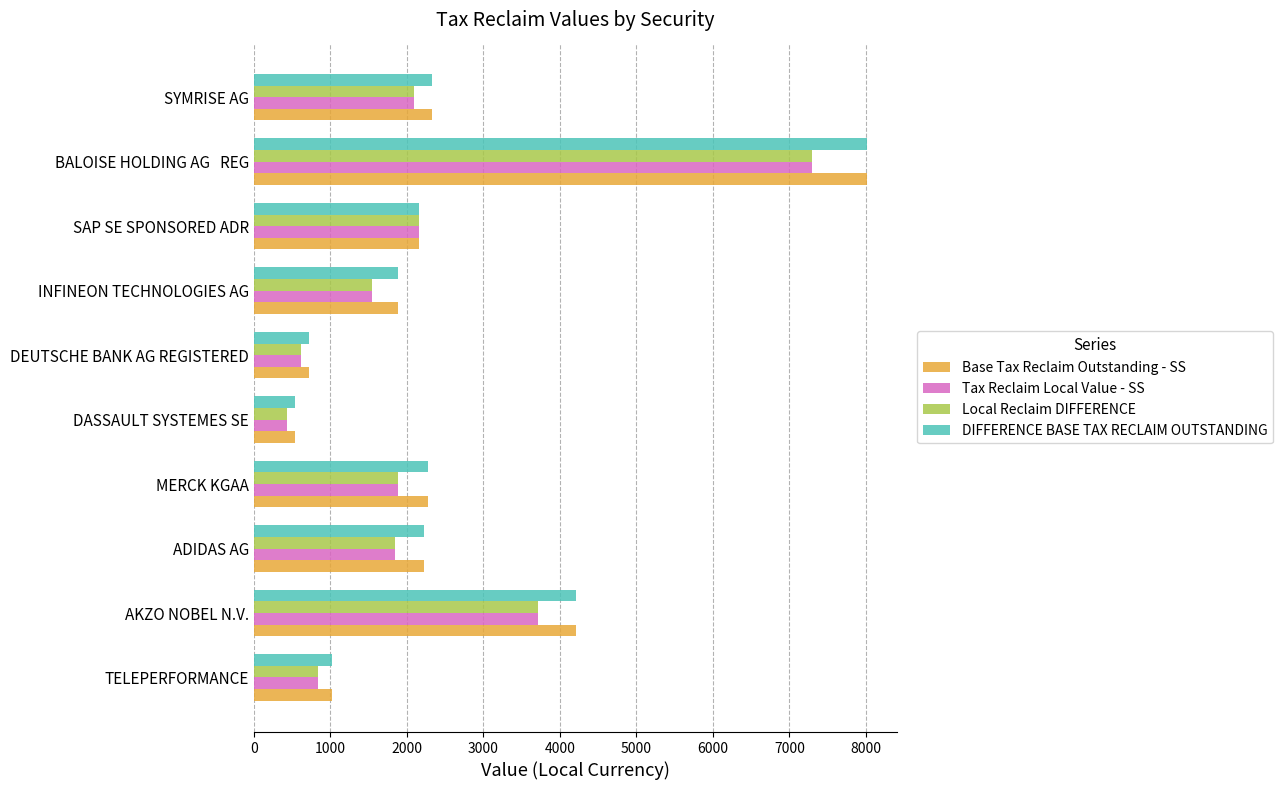

The DIFFERENCE BASE TAX RECLAIM OUTSTANDING series shows 750.2 at ADIDAS AG. True or false?

False